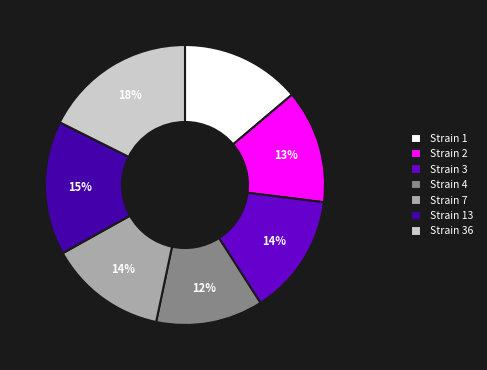

How many slices are in this pie chart?

7